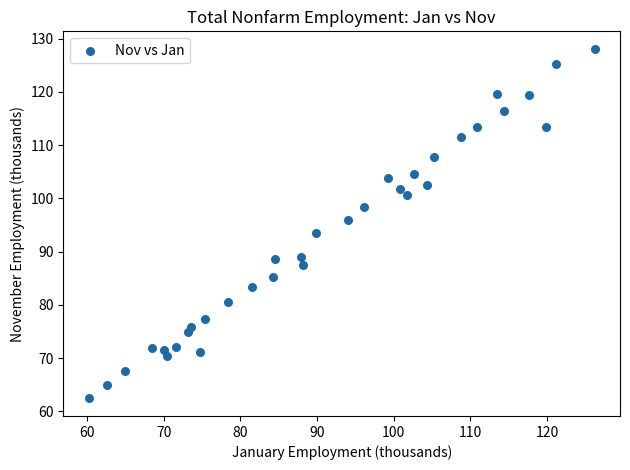

What is the range of X values (max minus min)?

66.0